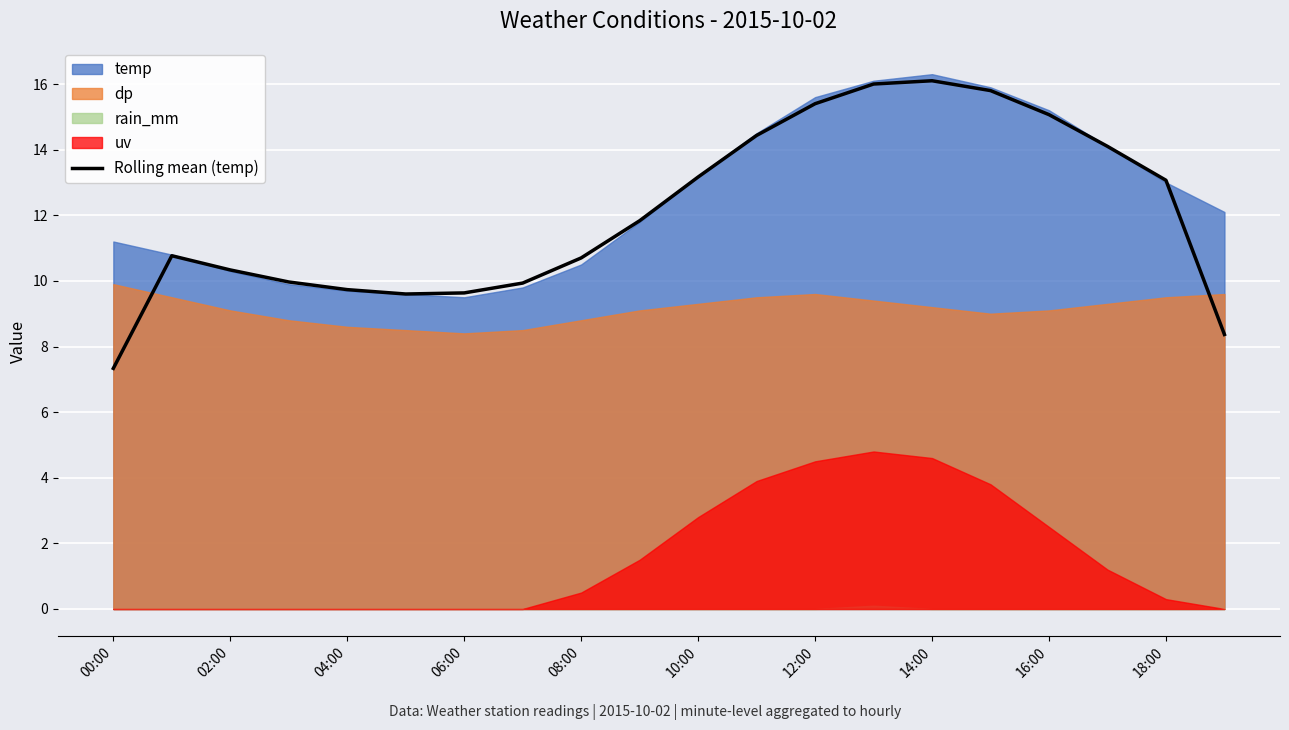

What is the highest value of the Rolling mean (temp) series?

16.1